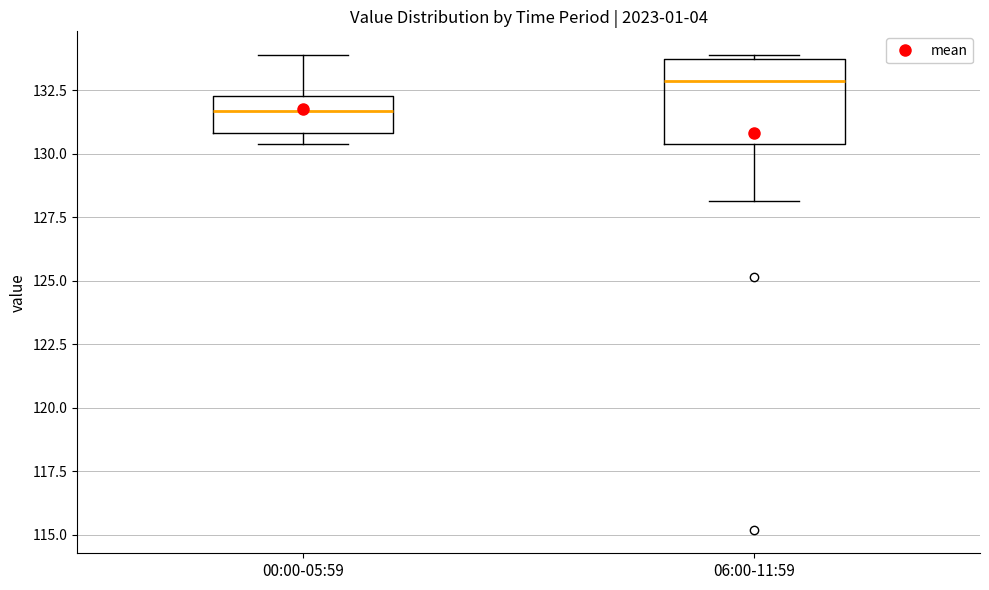

Which box's median line is the lowest?

00:00-05:59